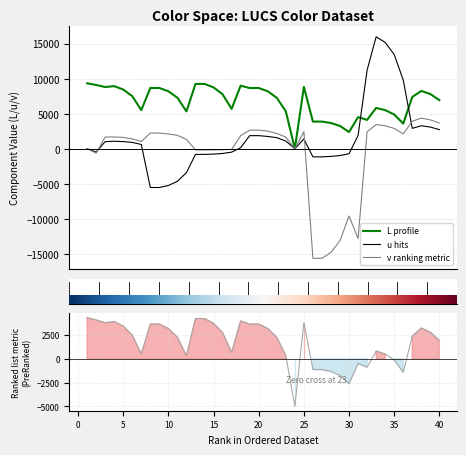

How many interior local valleys does the v series have?

5